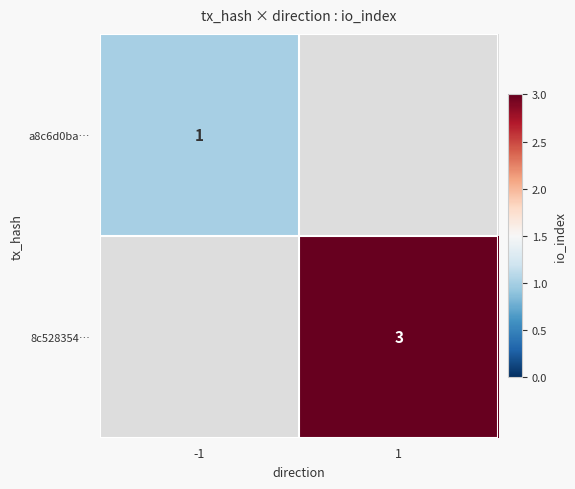

The value of a8c6d0ba… at -1 is 1. True or false?

True